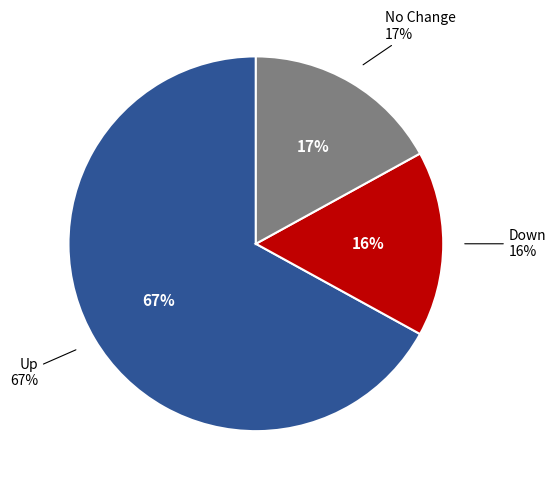

What percentage is the - slice, to the nearest percent?

17%